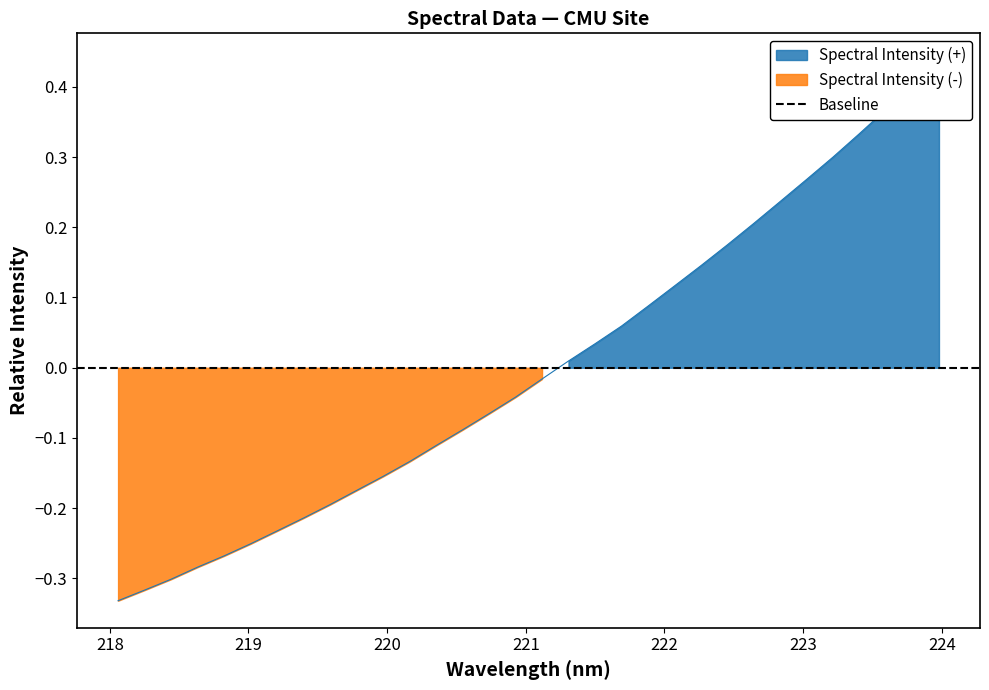

Which category has the lowest value across all series?

218.0596